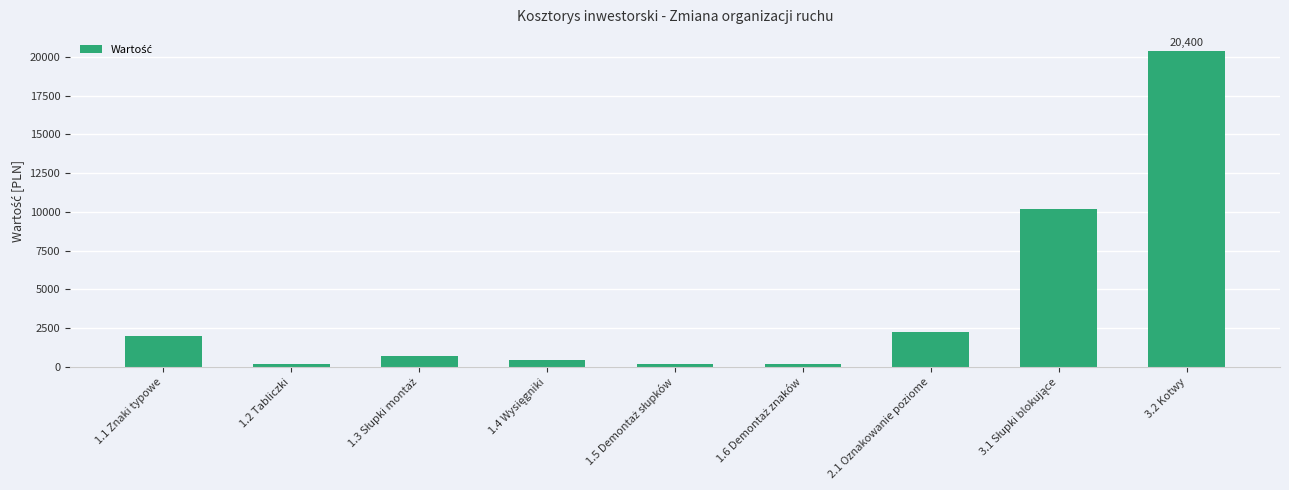

What is the greatest value displayed?

20400.0